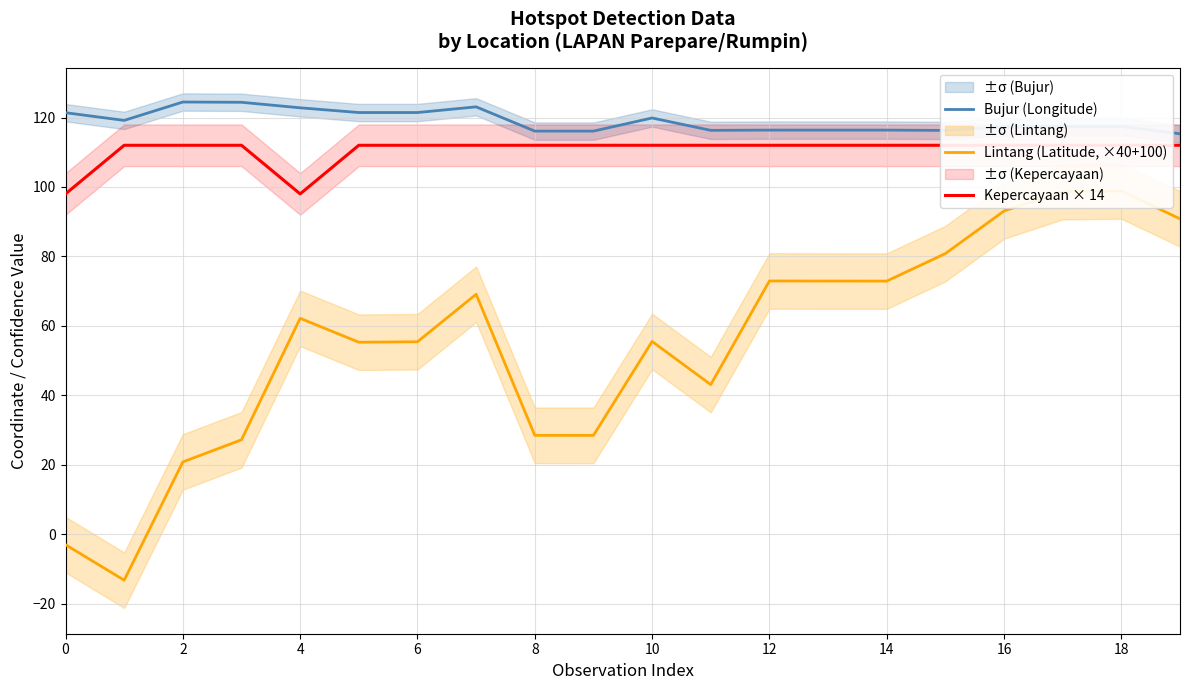

What is the value of the Lintang (Latitude, ×40+100) point at the 2nd from the left?

-13.3